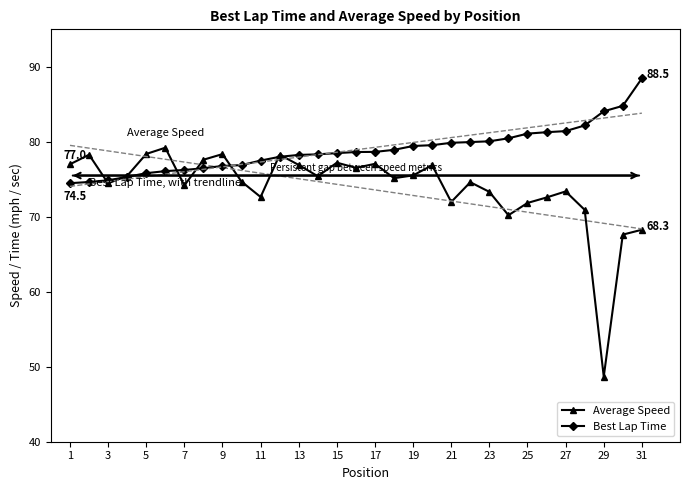

Is it true that Average Speed equals 111.5 at 13?

False